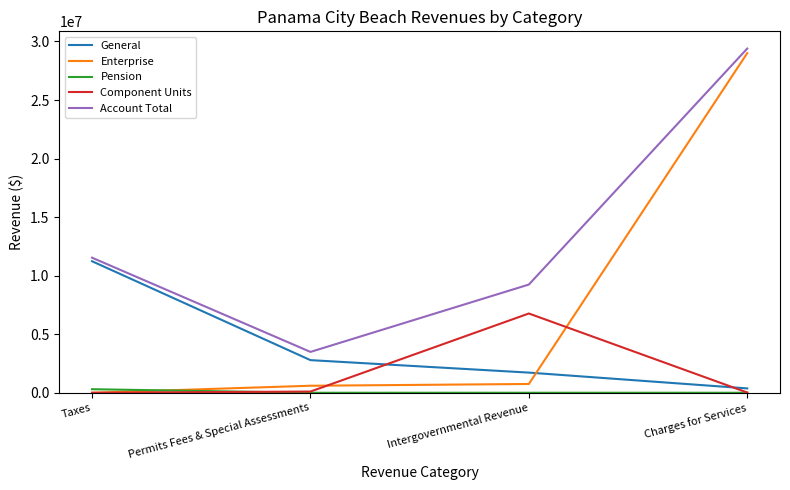

At which label is General closest to 5802063?

Permits Fees & Special Assessments